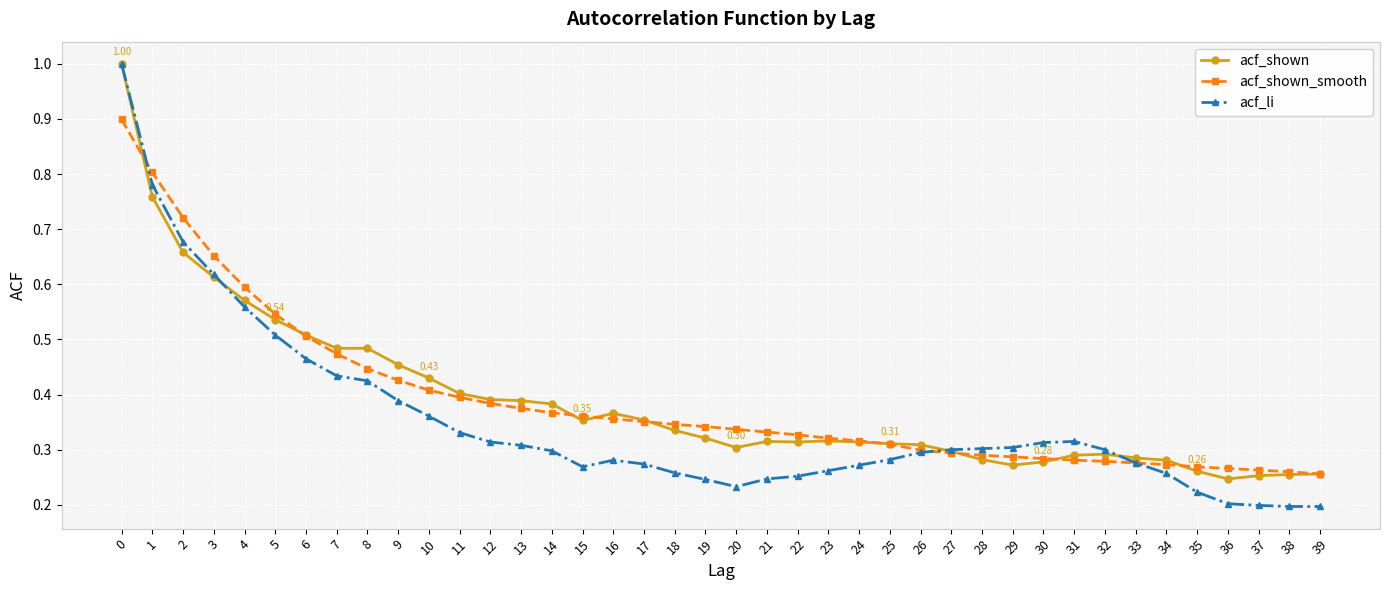

Which series has the largest range (max minus min)?

acf_li